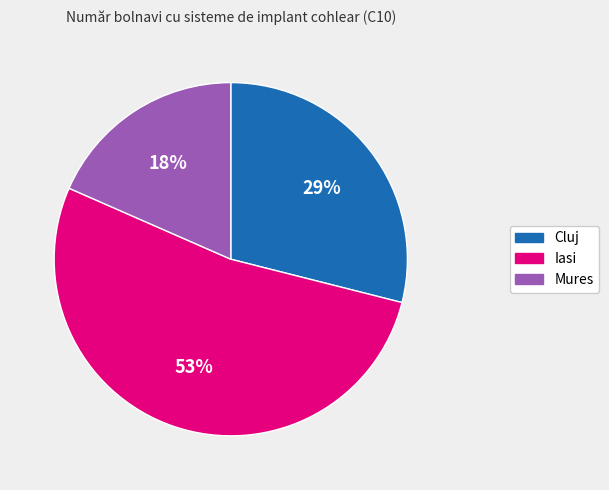

To the nearest percent, what is the combined percentage of Cluj and Mures?

47%